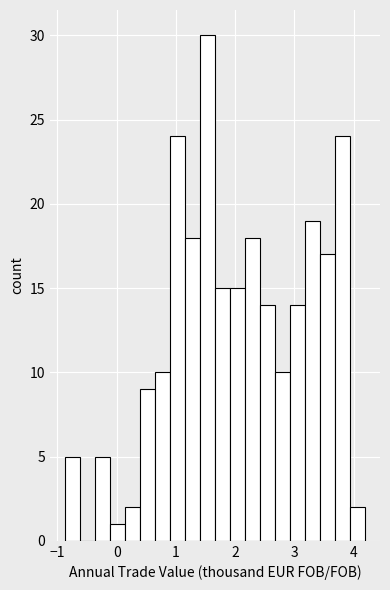

Around what value on the x-axis is the tallest bar? Give the approximate position of its centre, as read against the axis.

1.5